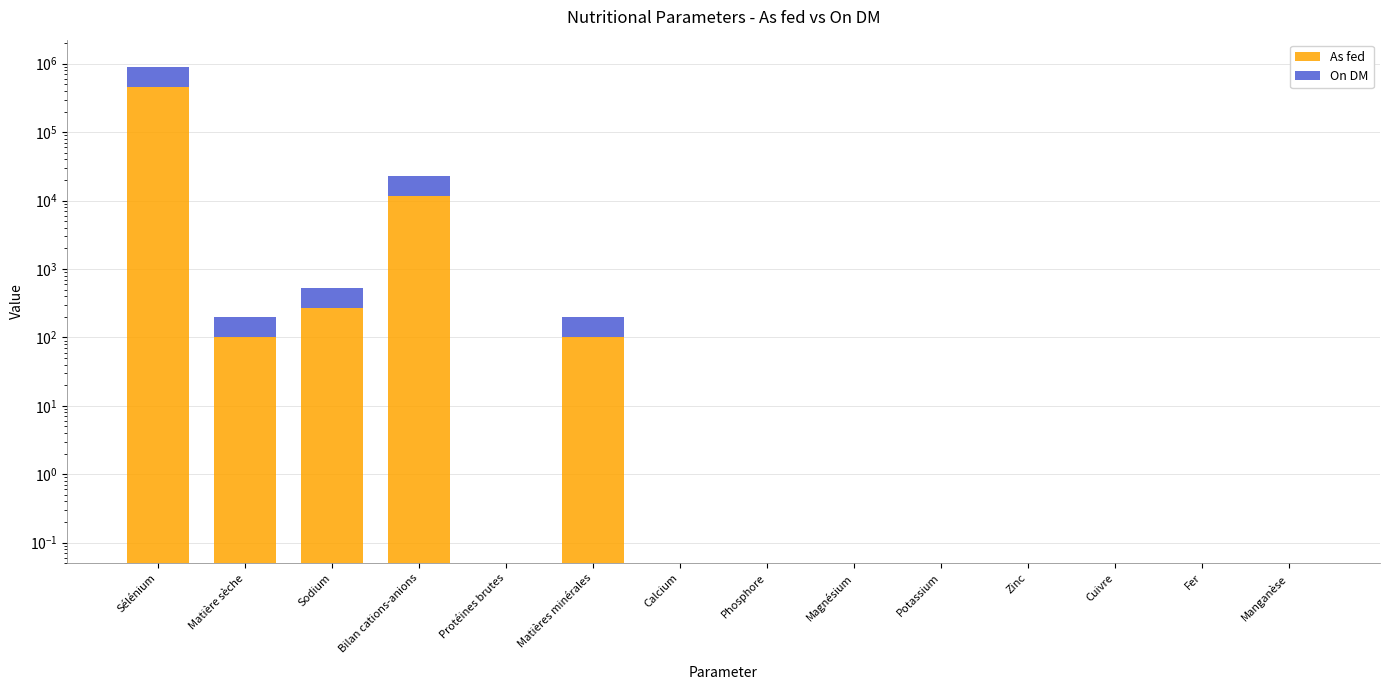

Is it true that On DM equals 15871.4 at Bilan cations-anions?

False